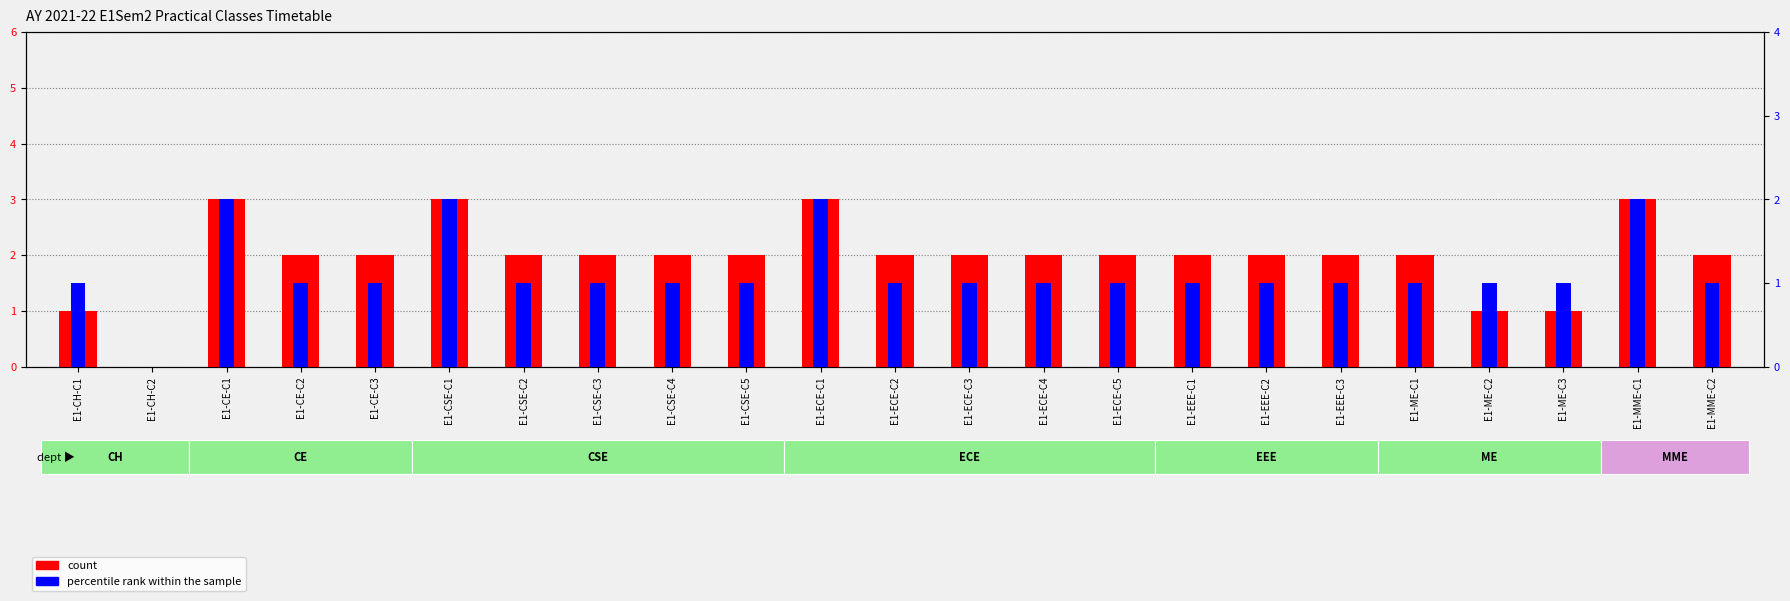

True or false: count has a value of 3 at E1-ECE-C5.

False